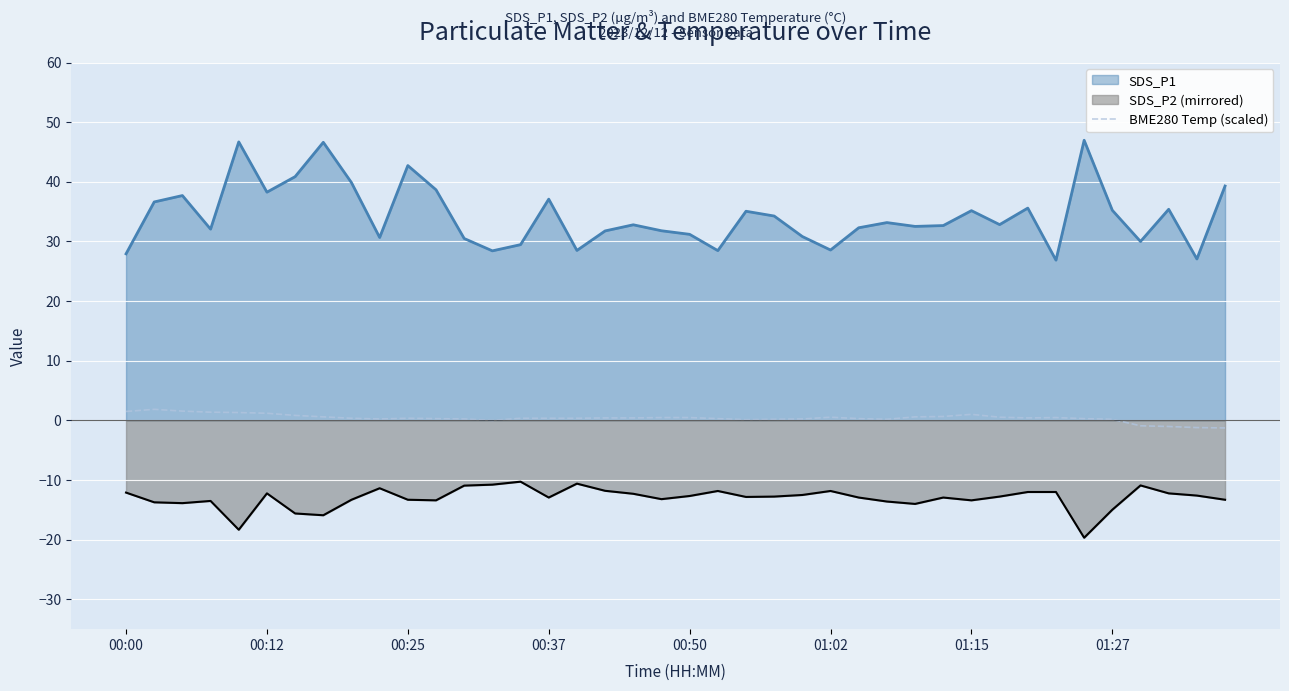

What position from the left is 22?

23